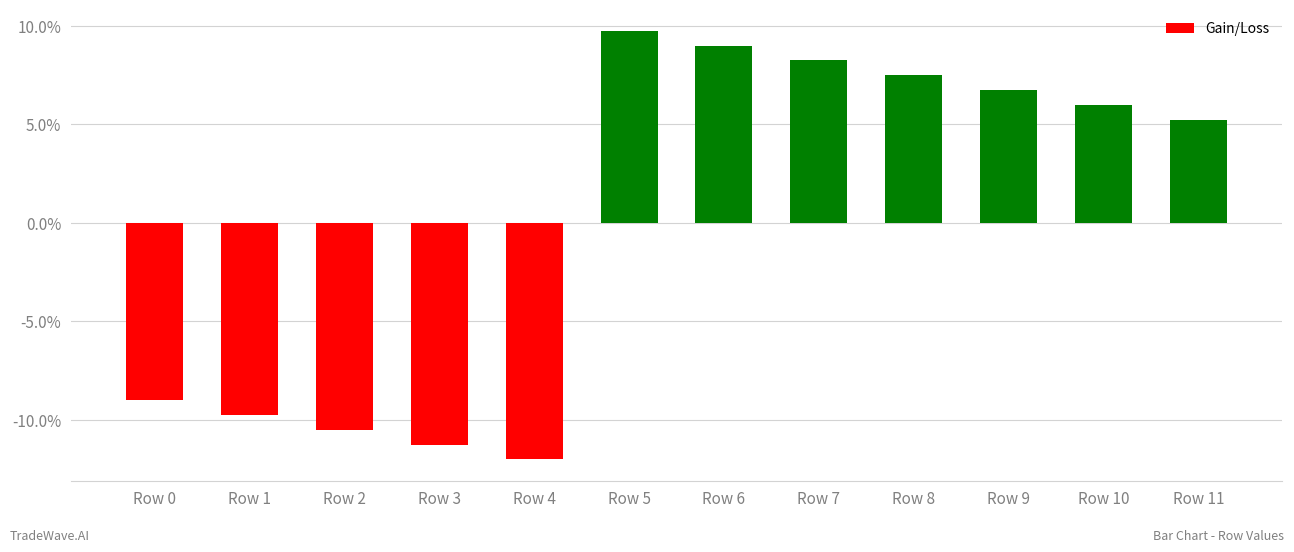

List the labels in order of value, largest first.

Row 5, Row 6, Row 7, Row 8, Row 9, Row 10, Row 11, Row 0, Row 1, Row 2, Row 3, Row 4